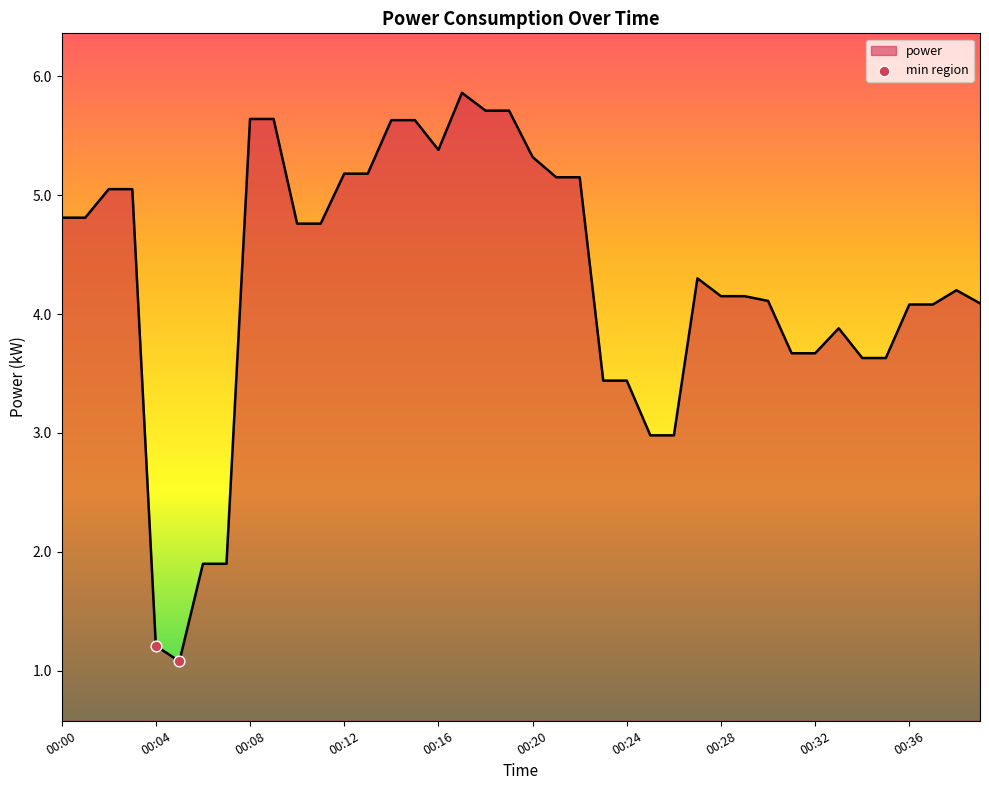

What is the smallest value displayed?

1.1